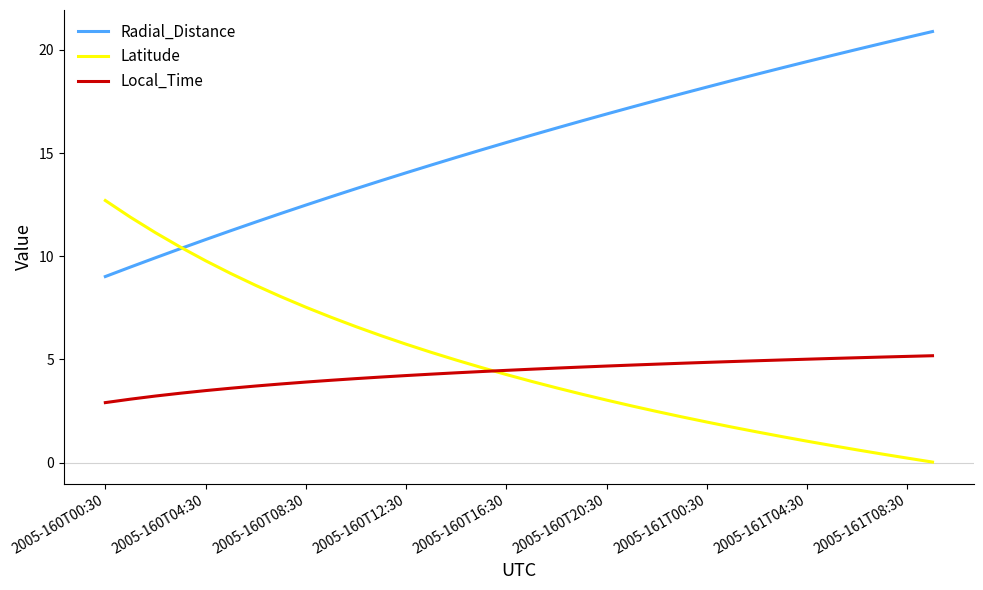

What is the average value of the Local_Time series?

4.4